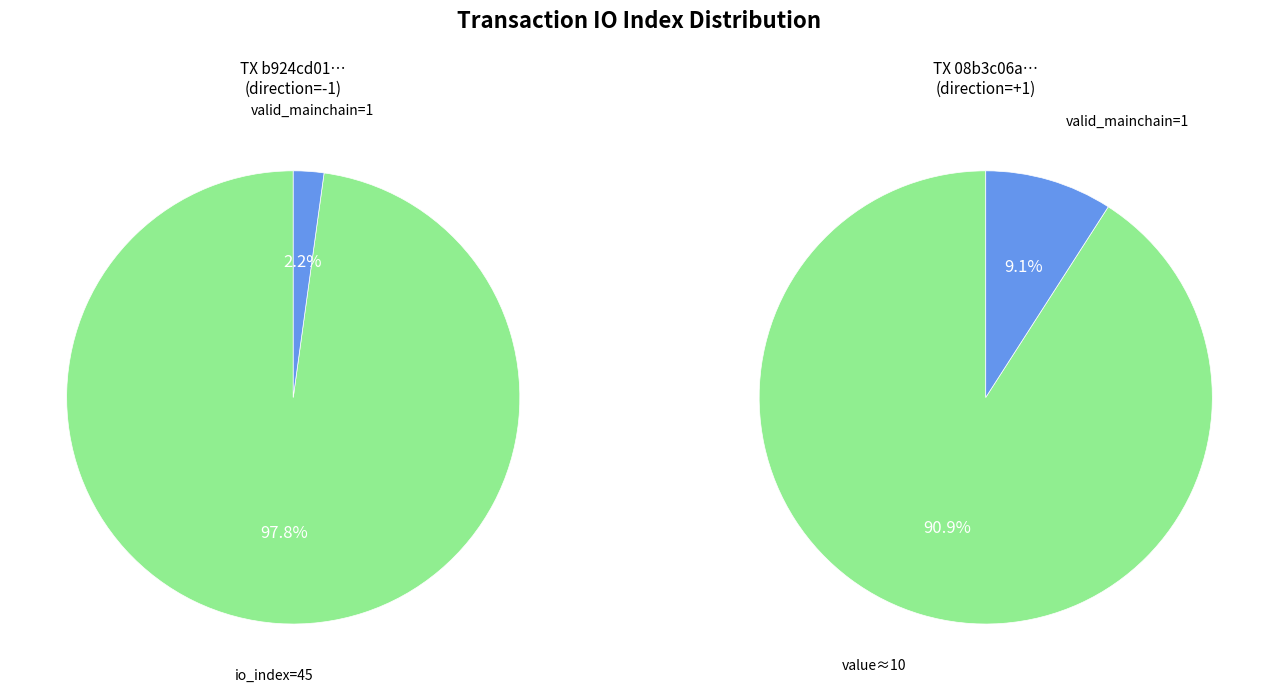

To the nearest percent, what is the combined percentage of io_index_0 and io_index_45?

100%